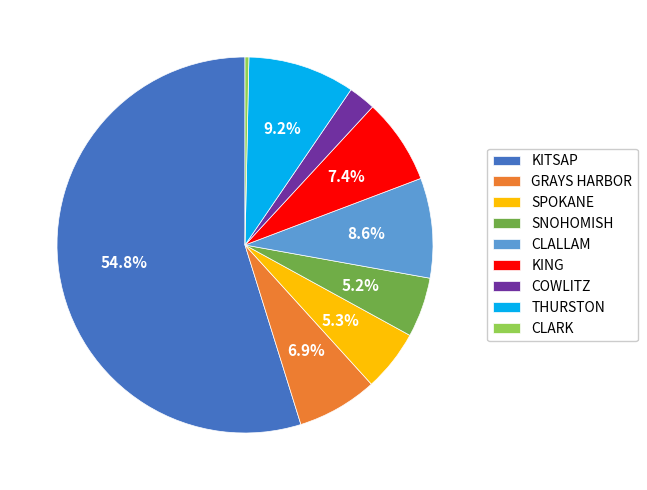

How much of the chart is everything except THURSTON?

90.8%